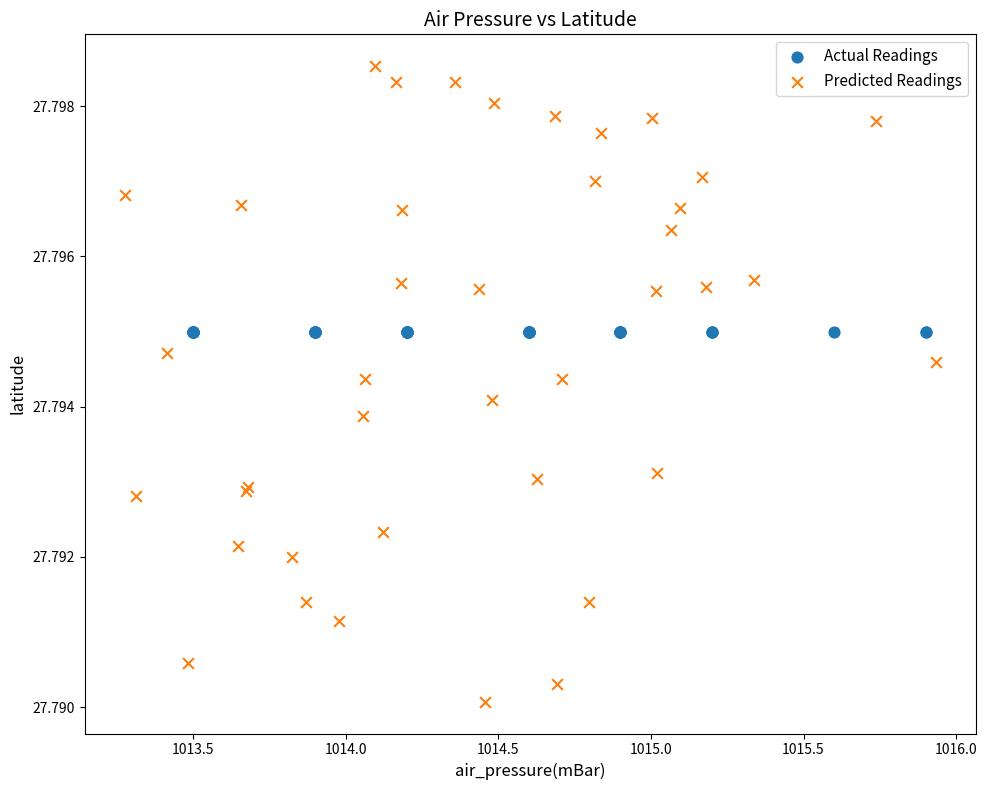

Which series reaches the maximum Y coordinate?

Predicted Readings